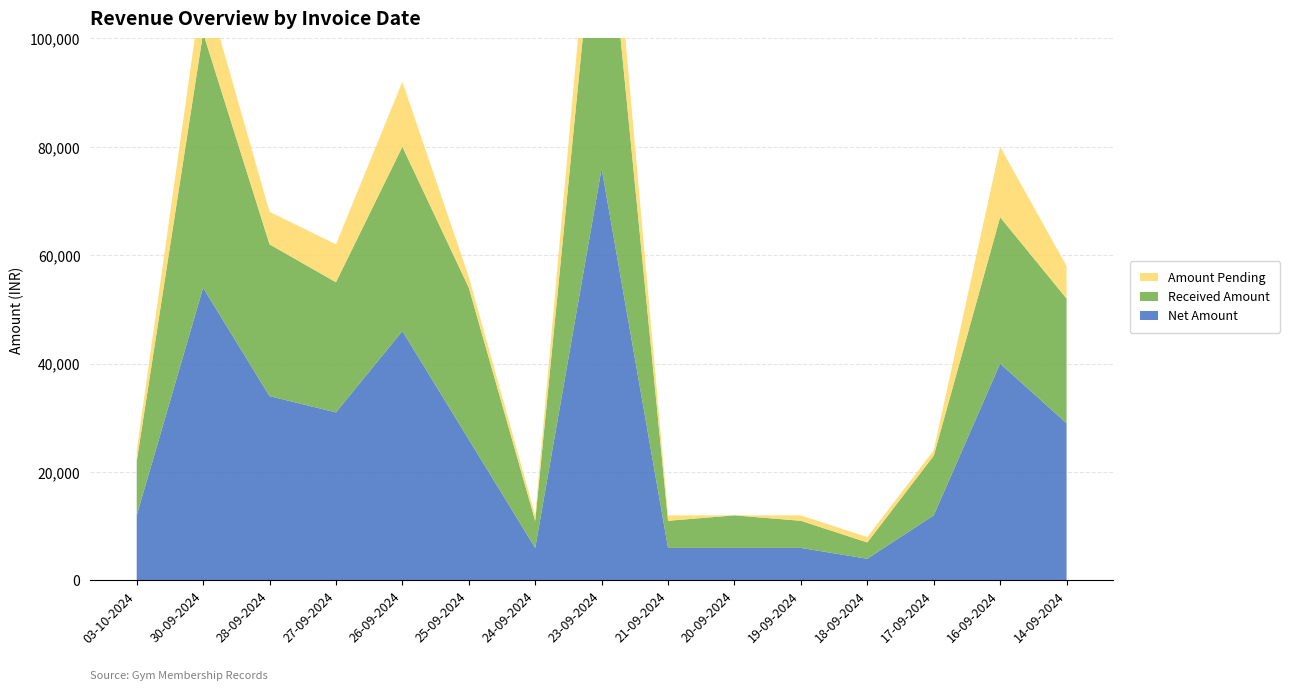

Reading right to left, what are all the values shown in this chart?

Net Amount: 14-09-2024=29000	16-09-2024=40000	17-09-2024=12000	18-09-2024=4000	19-09-2024=6000	20-09-2024=6000	21-09-2024=6000	23-09-2024=76000	24-09-2024=6000	25-09-2024=26000	26-09-2024=46000	27-09-2024=31000	28-09-2024=34000	30-09-2024=54000	03-10-2024=12000
Received Amount: 14-09-2024=23000	16-09-2024=27000	17-09-2024=11000	18-09-2024=3000	19-09-2024=5000	20-09-2024=6000	21-09-2024=5000	23-09-2024=59500	24-09-2024=5000	25-09-2024=28000	26-09-2024=34000	27-09-2024=24000	28-09-2024=28000	30-09-2024=47000	03-10-2024=10000
Amount Pending: 14-09-2024=6000	16-09-2024=13000	17-09-2024=1000	18-09-2024=1000	19-09-2024=1000	20-09-2024=0	21-09-2024=1000	23-09-2024=13500	24-09-2024=1000	25-09-2024=2000	26-09-2024=12000	27-09-2024=7000	28-09-2024=6000	30-09-2024=10000	03-10-2024=2000